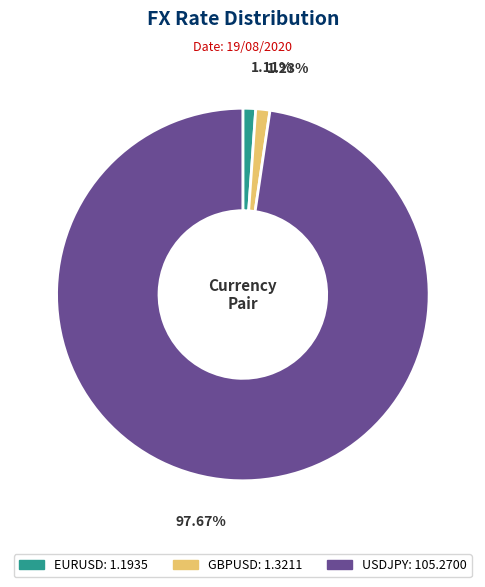

To the nearest percent, what is the combined percentage of EURUSD and USDJPY?

99%